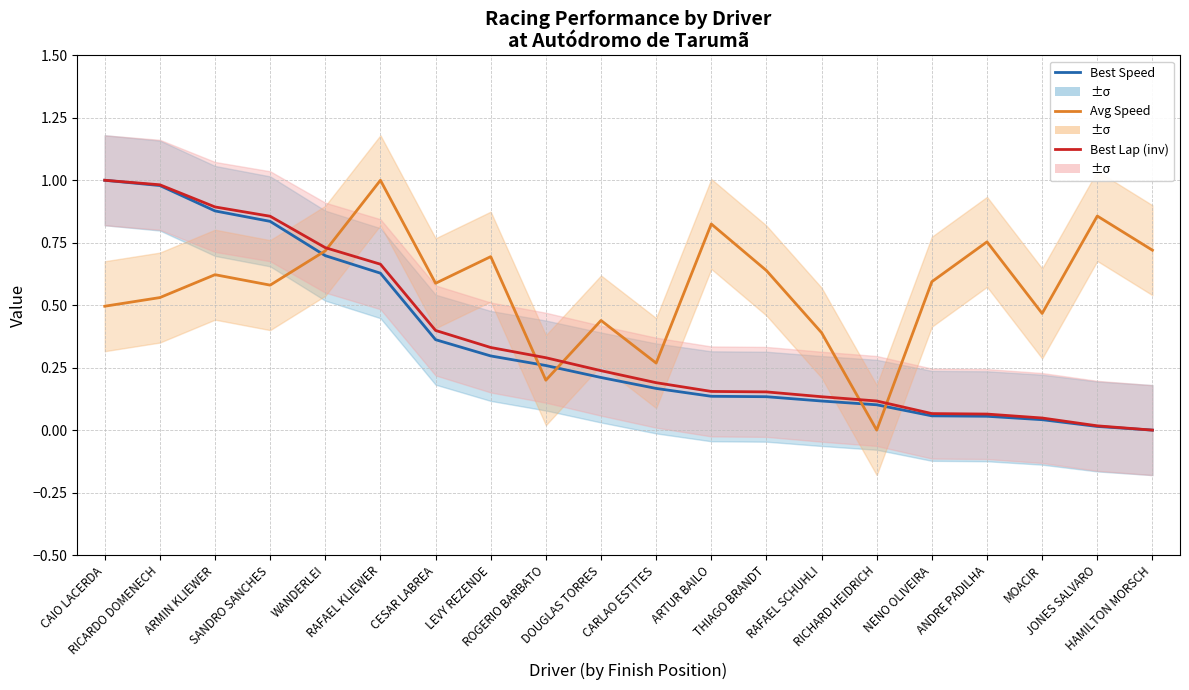

Which series has the largest total across all categories?

Avg Speed (norm)